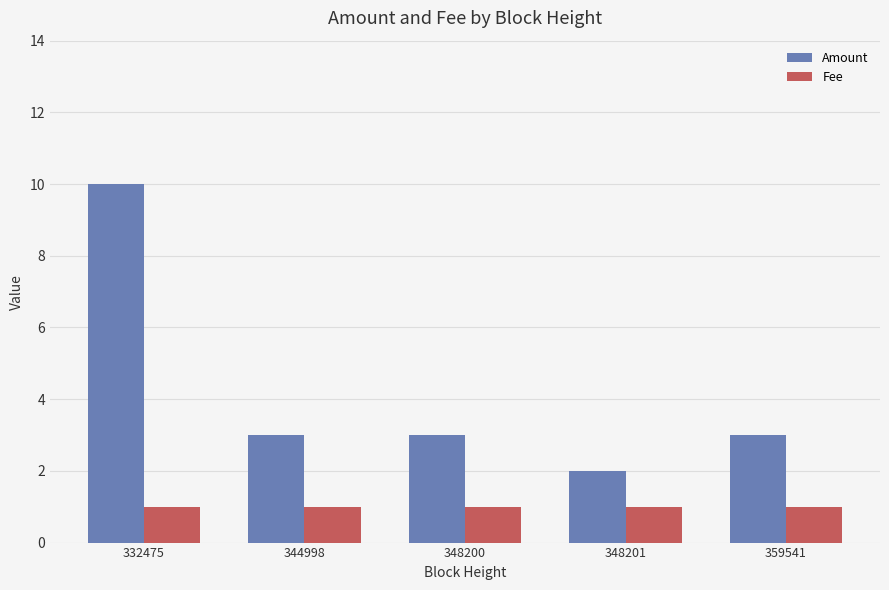

Is the value of Amount at 348201 greater than the value of Fee at 332475?

Yes